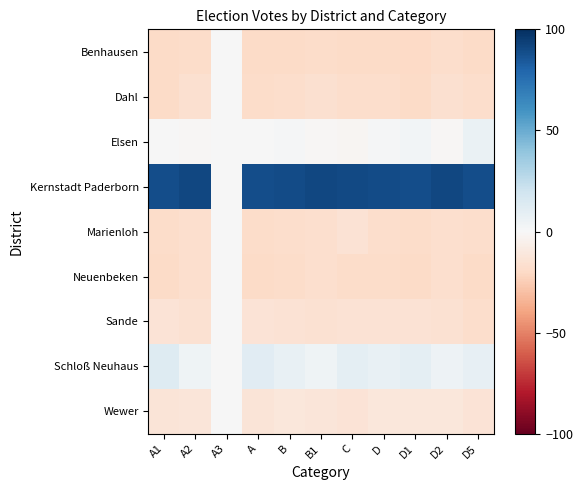

What is the difference between the highest and lowest values at A2?

109.0